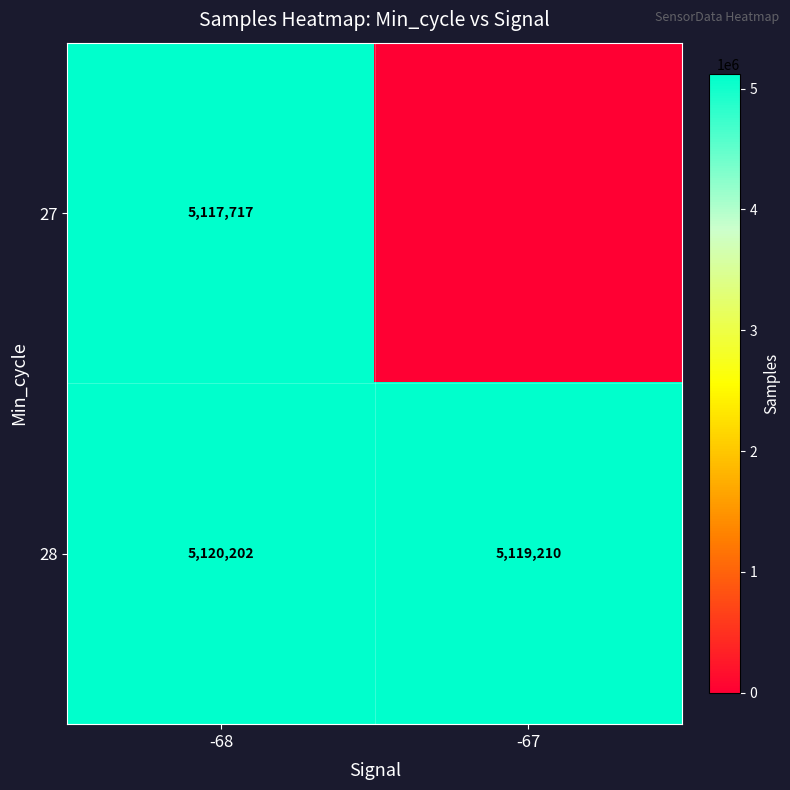

What is the average value of the 28 series?

5119706